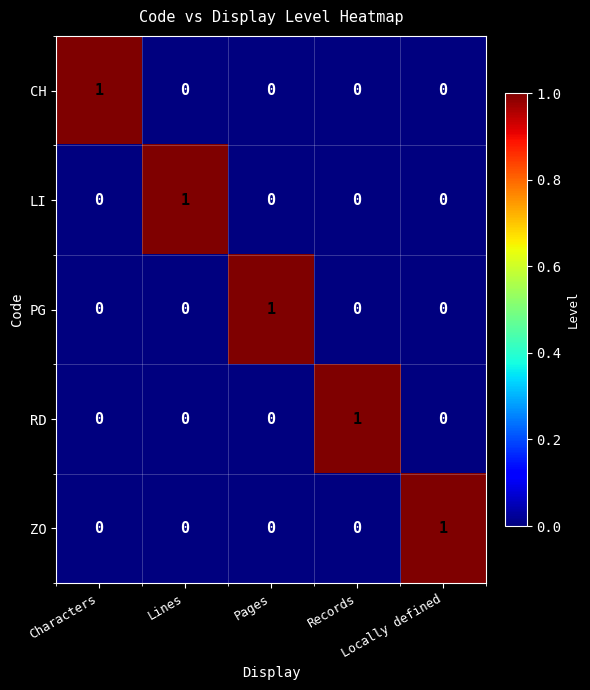

At how many categories does at least one series exceed 0?

5